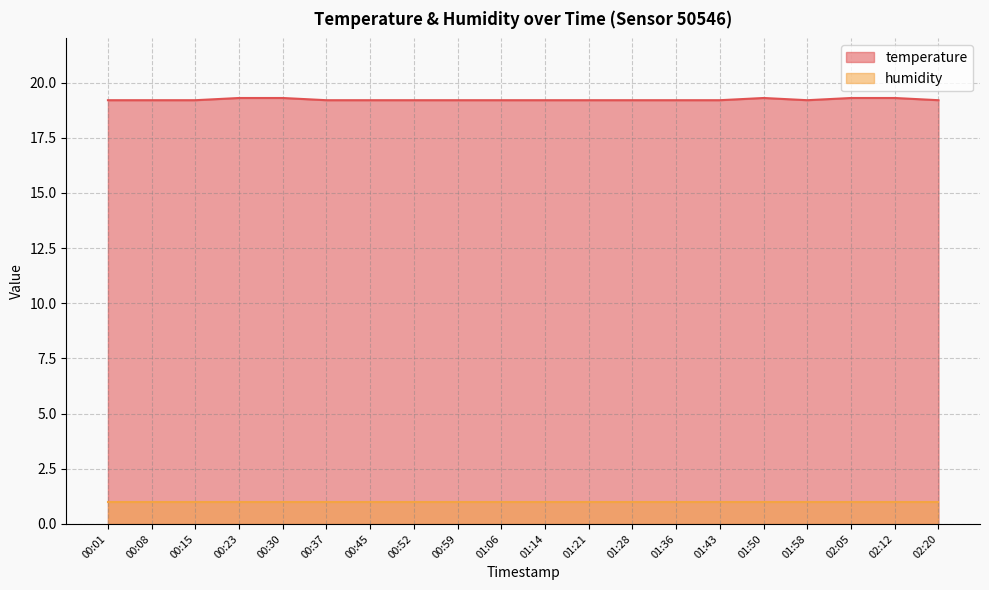

What is the sum of the values at 00:30 and 02:05?

38.6